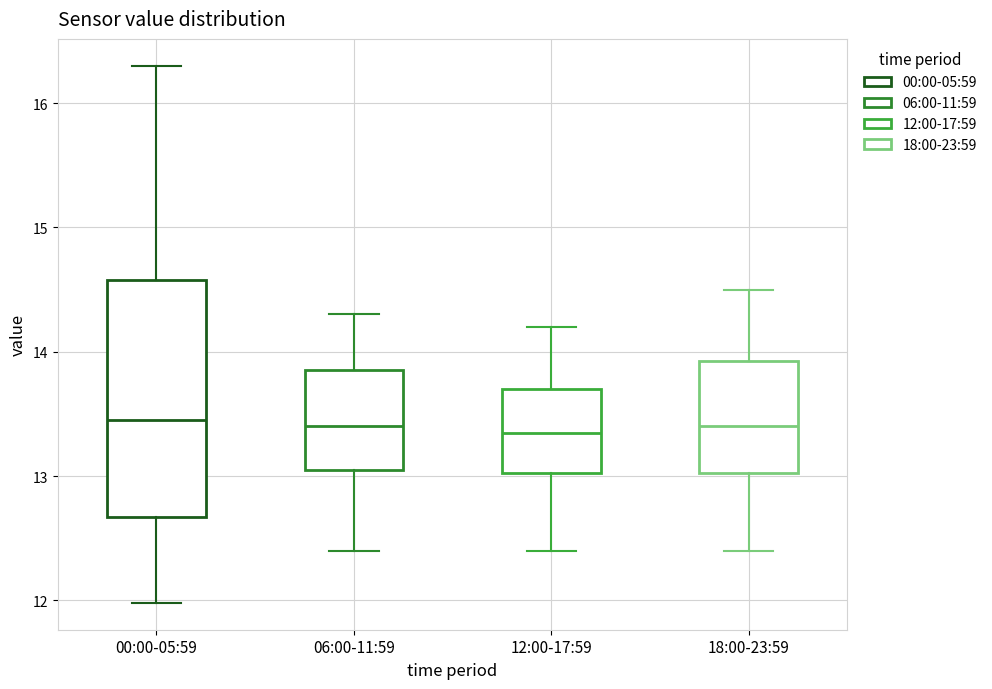

Which box is the tallest, from its lower edge to its upper edge?

00:00-05:59